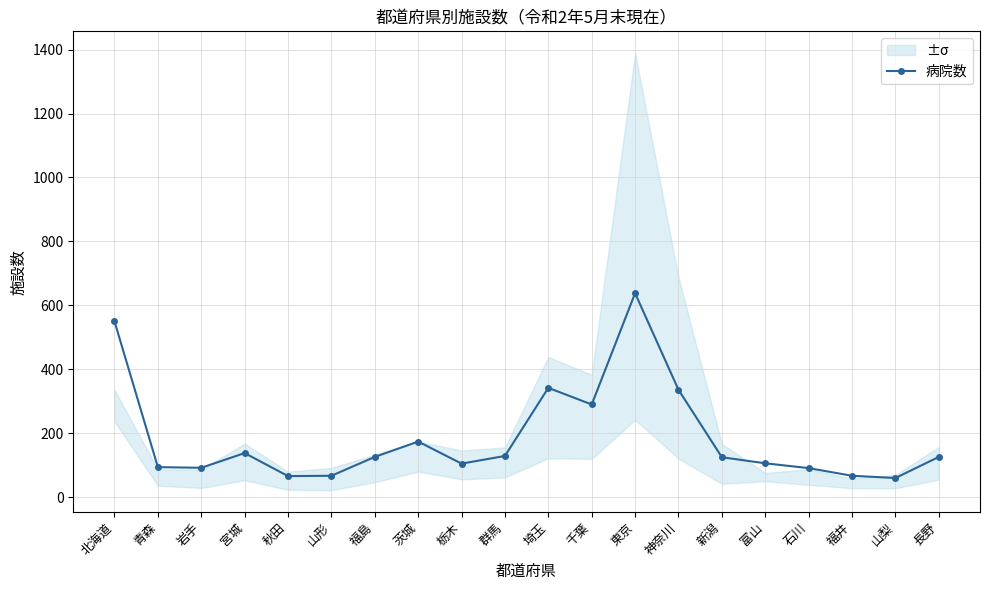

What is the label of the 8th point from the right?

東京